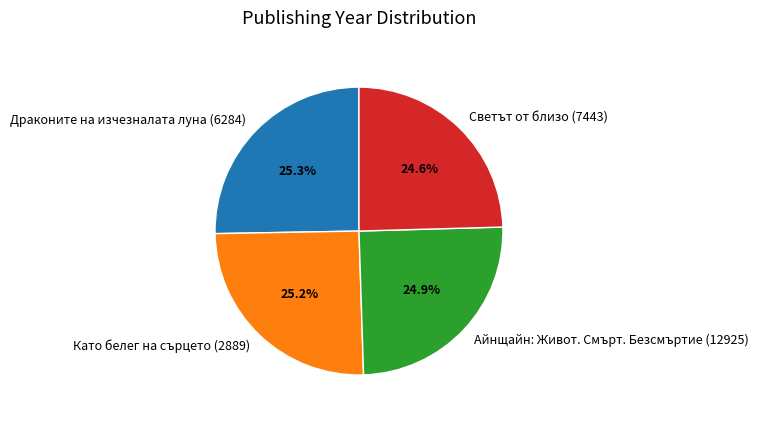

What percentage is the Светът от близо (7443) slice, to the nearest percent?

25%